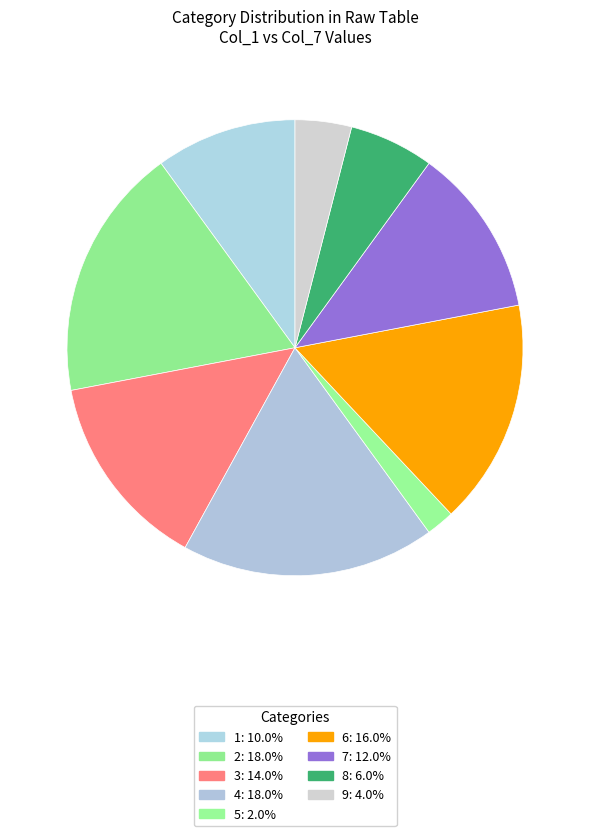

Rank the categories by value from highest to lowest.

2, 4, 6, 3, 7, 1, 8, 9, 5